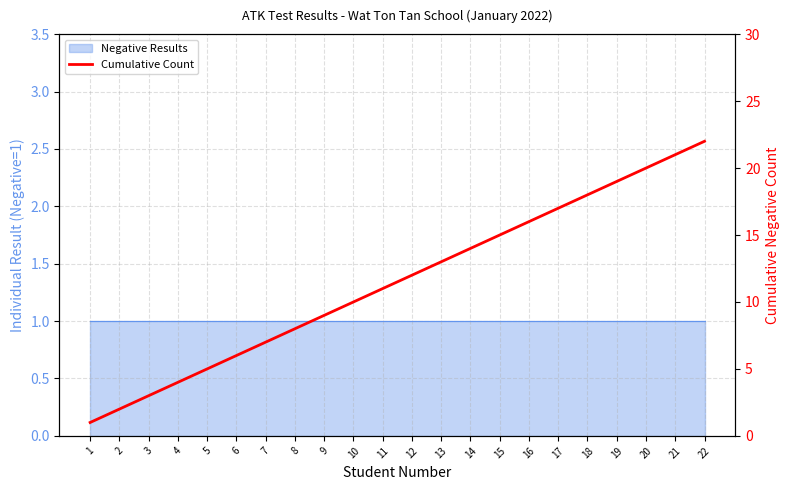

The chart shows a value of 15 at 11. True or false?

False